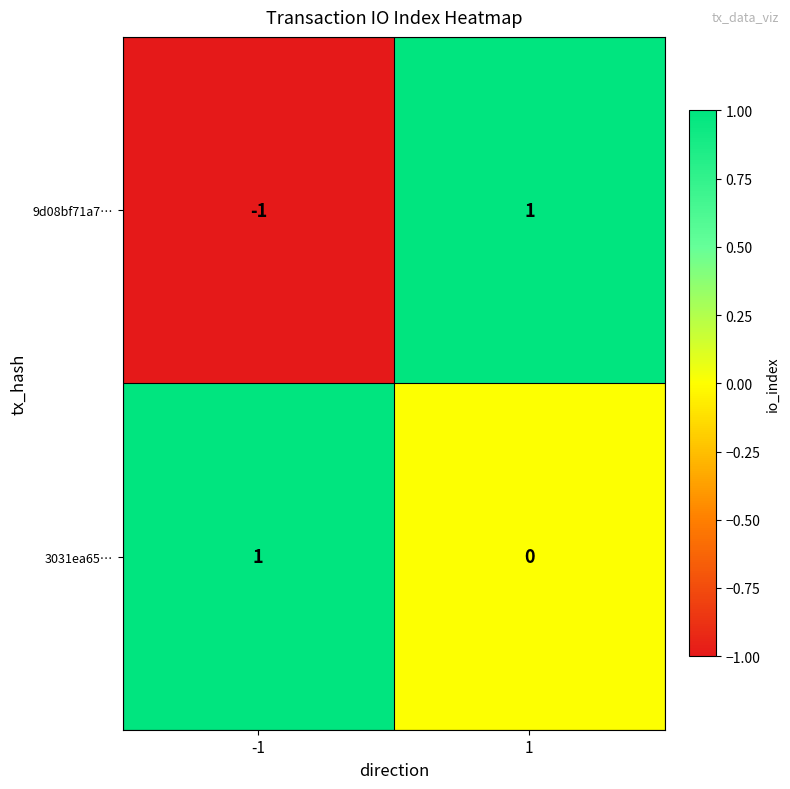

At -1, list the series in order from smallest to largest.

9d08bf71a7…, 3031ea65…